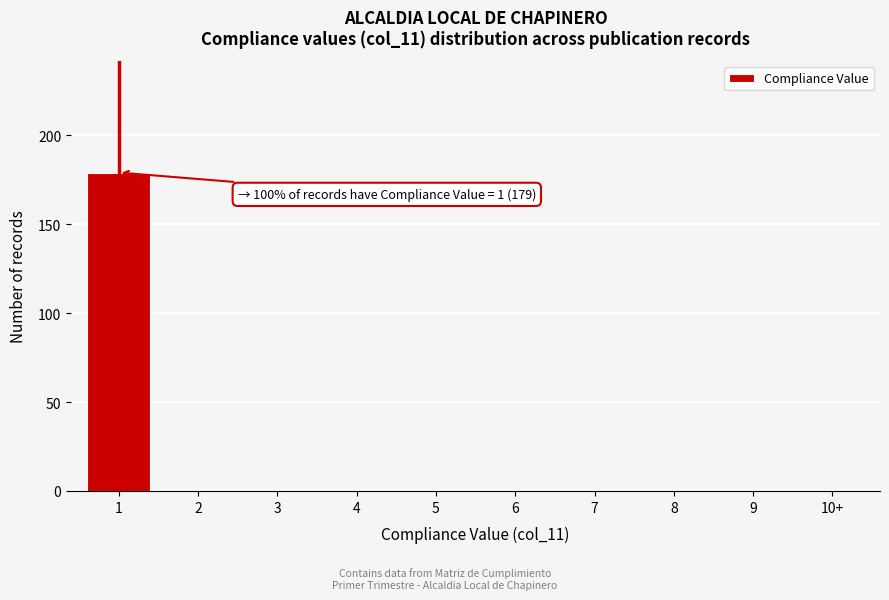

Reading left to right, list all the values displayed in this chart.

1=179	2=0	3=0	4=0	5=0	6=0	7=0	8=0	9=0	10+=0